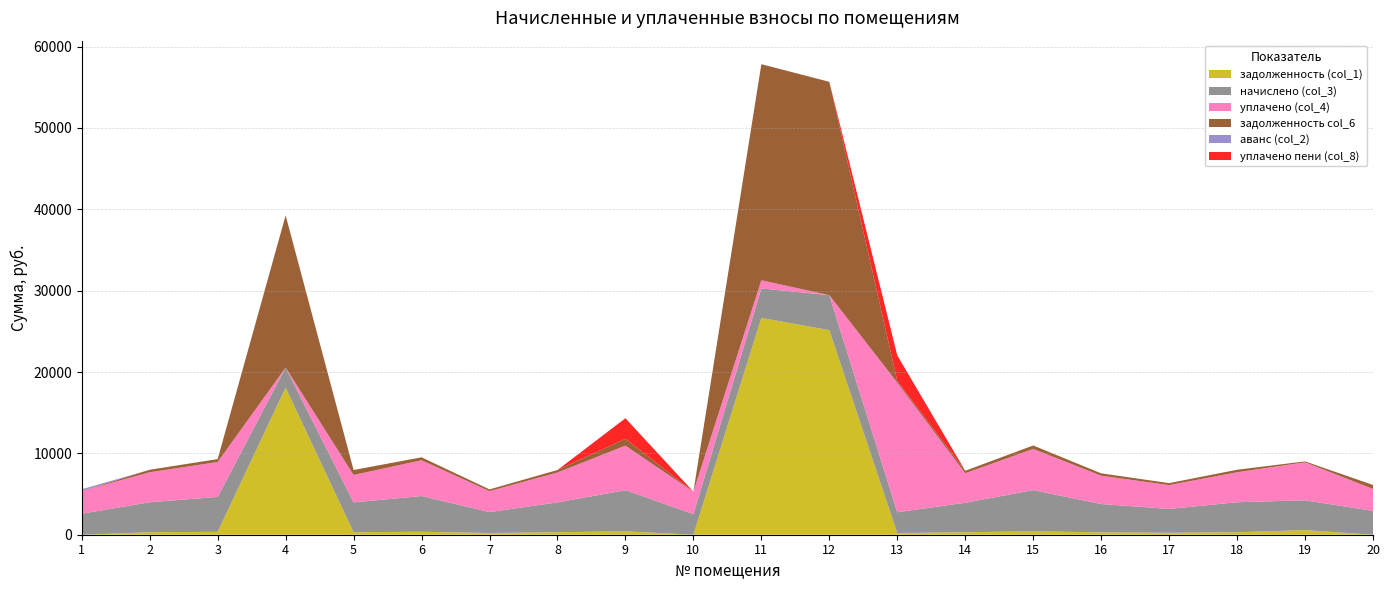

Reading left to right, what are all the values shown in this chart?

задолженность (col_1): 0.0	307.0	357.5	18087.9	305.9	366.0	213.5	305.9	419.8	0.0	26650.1	25149.4	212.4	302.3	421.9	290.1	244.0	307.1	567.0	0.0
начислено (col_3): 2578.6	3685.7	4290.2	2462.0	3671.2	4392.2	2571.2	3671.2	5055.1	2534.9	3627.5	4297.6	2549.4	3627.5	5062.4	3481.8	2928.1	3685.7	3663.8	2935.4
уплачено (col_4): 2793.4	3686.1	4290.2	0.0	3365.2	4391.5	2572.1	3671.2	5475.8	2747.0	1000.0	0.0	15933.8	3627.5	5062.4	3481.7	2928.2	3685.7	4672.3	2690.8
задолженность col_6: 0.0	306.5	357.5	18703.4	611.9	366.0	213.4	305.9	842.2	0.0	26557.0	26223.8	212.4	302.3	421.9	289.6	244.0	307.1	110.6	489.2
аванс (col_2): 214.9	0.0	0.0	0.0	0.0	0.0	0.0	0.0	0.0	0.8	0.0	0.0	0.0	0.0	0.0	0.0	0.0	0.0	0.0	0.0
уплачено пени (col_8): 0.0	0.0	0.0	0.0	0.0	0.0	0.0	0.0	2524.9	5.9	0.0	0.0	3137.6	0.0	0.9	0.0	0.1	0.0	0.0	0.5